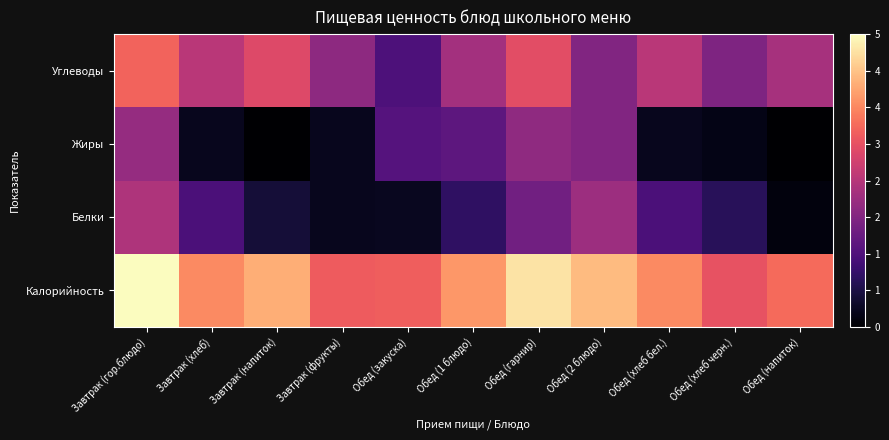

At Обед (1 блюдо), list the series in order from largest to smallest.

Калорийность, Углеводы, Жиры, Белки